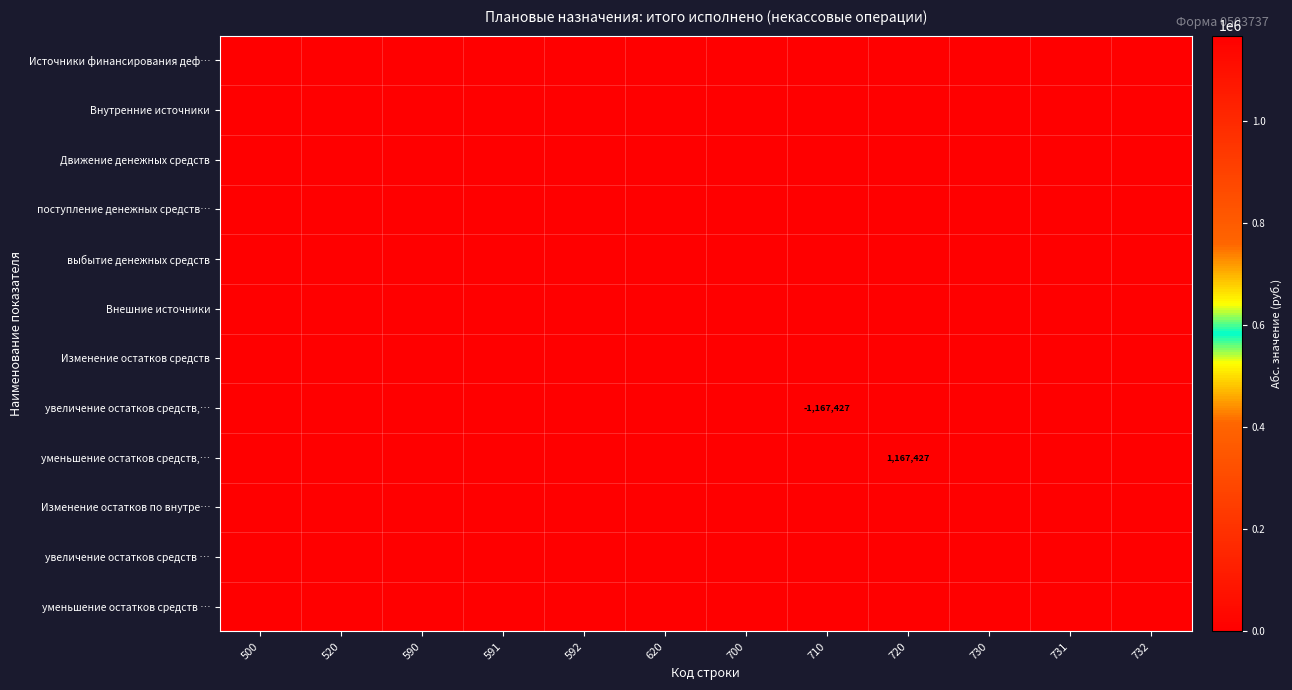

At which label does Изменение остатков по внутре… reach its peak?

500